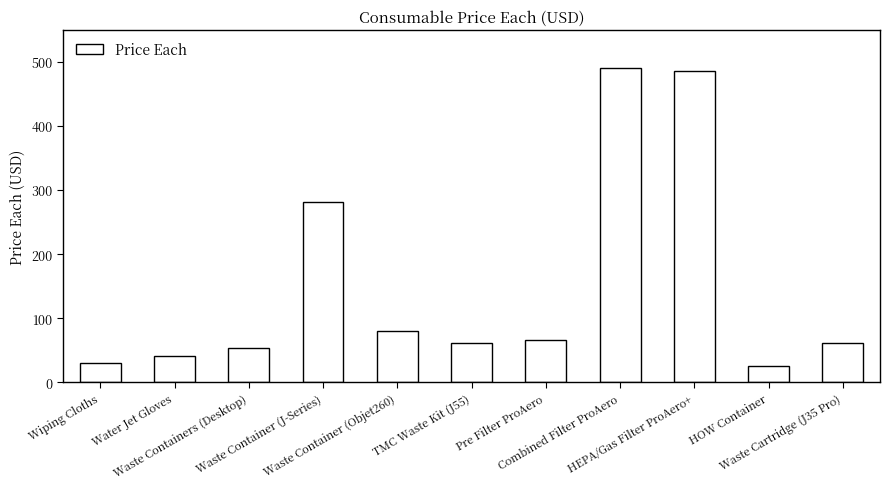

Reading left to right, what are all the values shown in this chart?

Wiping Cloths=31	Water Jet Gloves=41	Waste Containers (Desktop)=53	Waste Container (J-Series)=281	Waste Container (Objet260)=81	TMC Waste Kit (J55)=61	Pre Filter ProAero=67	Combined Filter ProAero=490	HEPA/Gas Filter ProAero+=486	HOW Container=26	Waste Cartridge (J35 Pro)=61